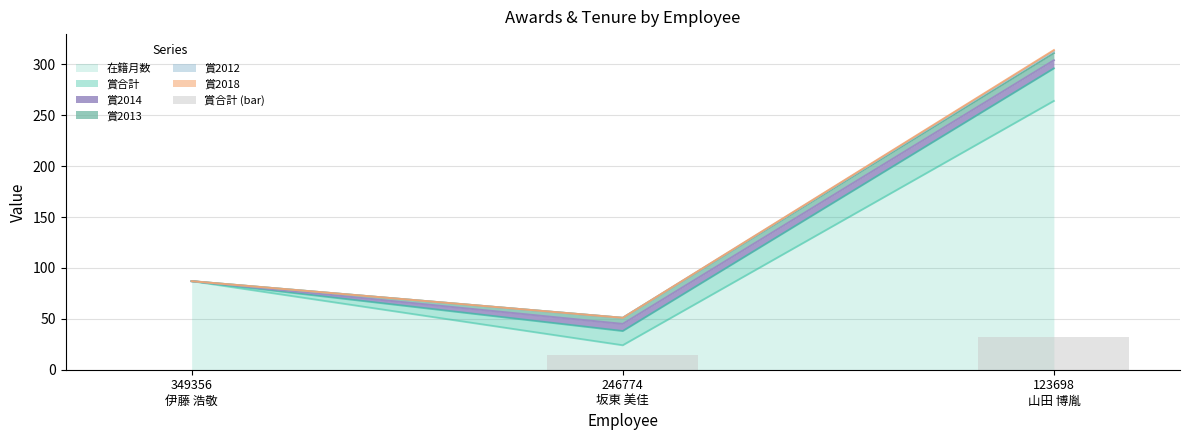

Does the chart contain stacked bars?

No